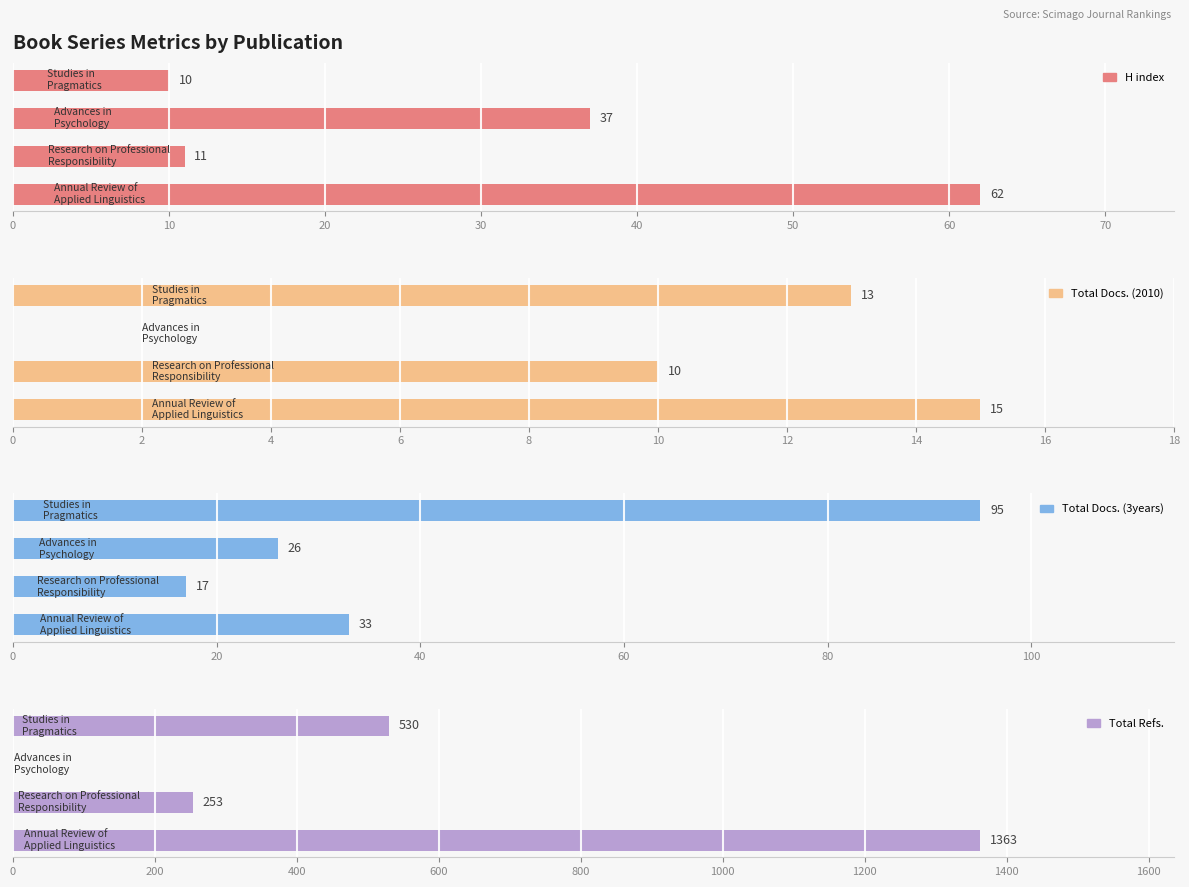

Which series changed the most between 0 and 20?

Total Refs.